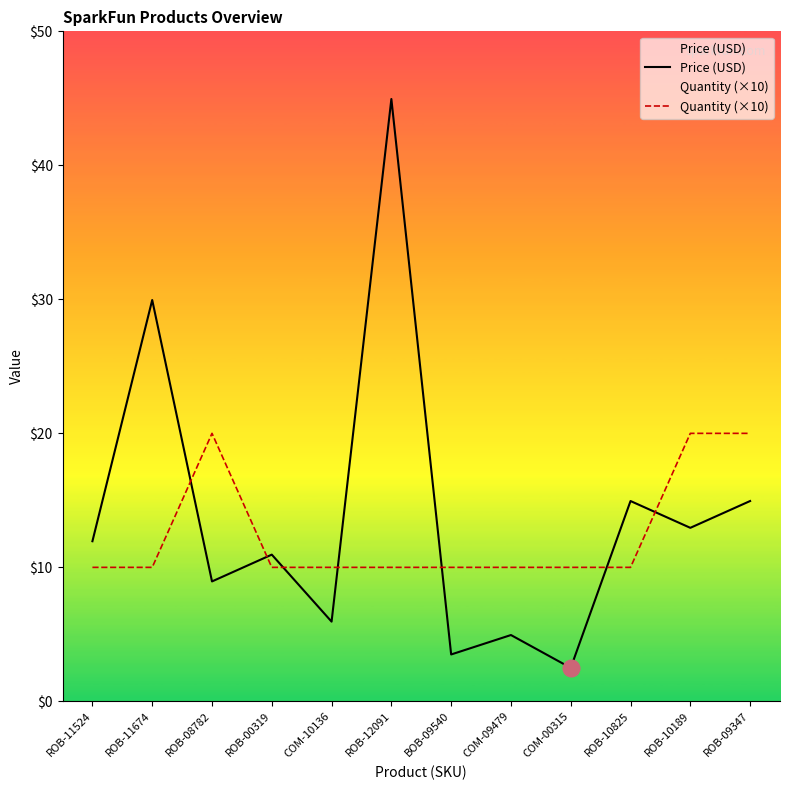

At ROB-12091, list the series in order from smallest to largest.

Quantity (×10), Price (USD)